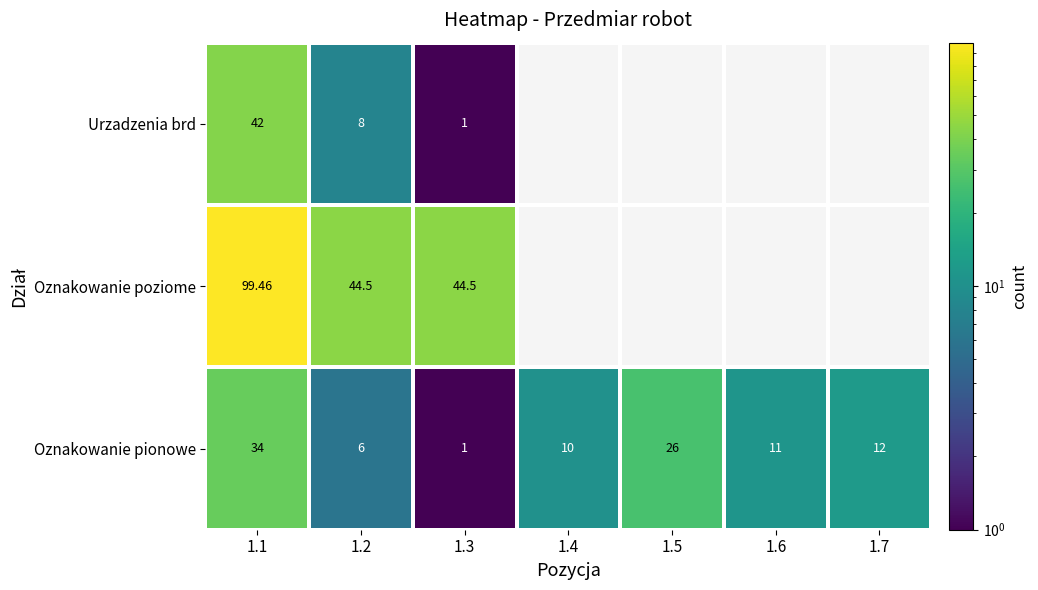

Rank the series at 1.2 from highest to lowest value.

Oznakowanie poziome, Urzadzenia brd, Oznakowanie pionowe